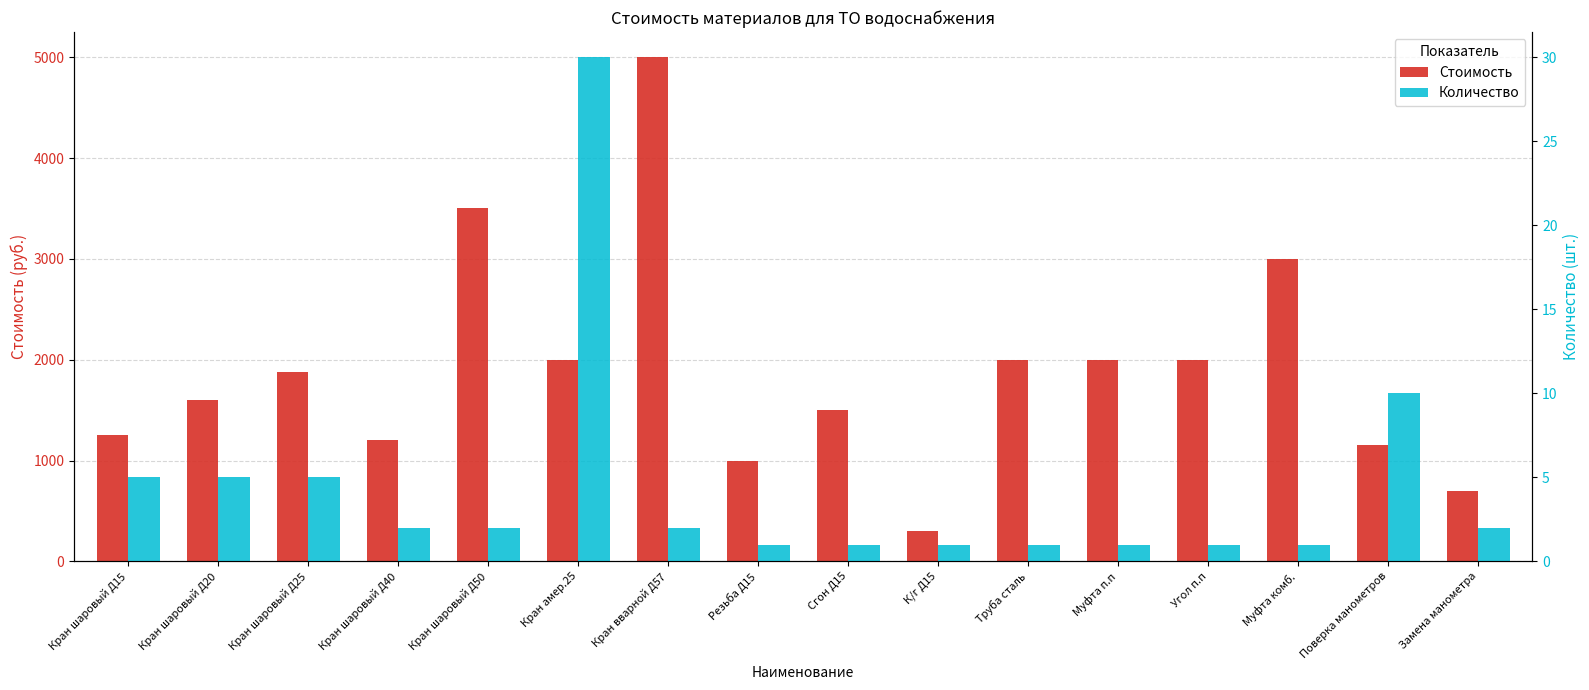

Count the number of categories in the chart.

16